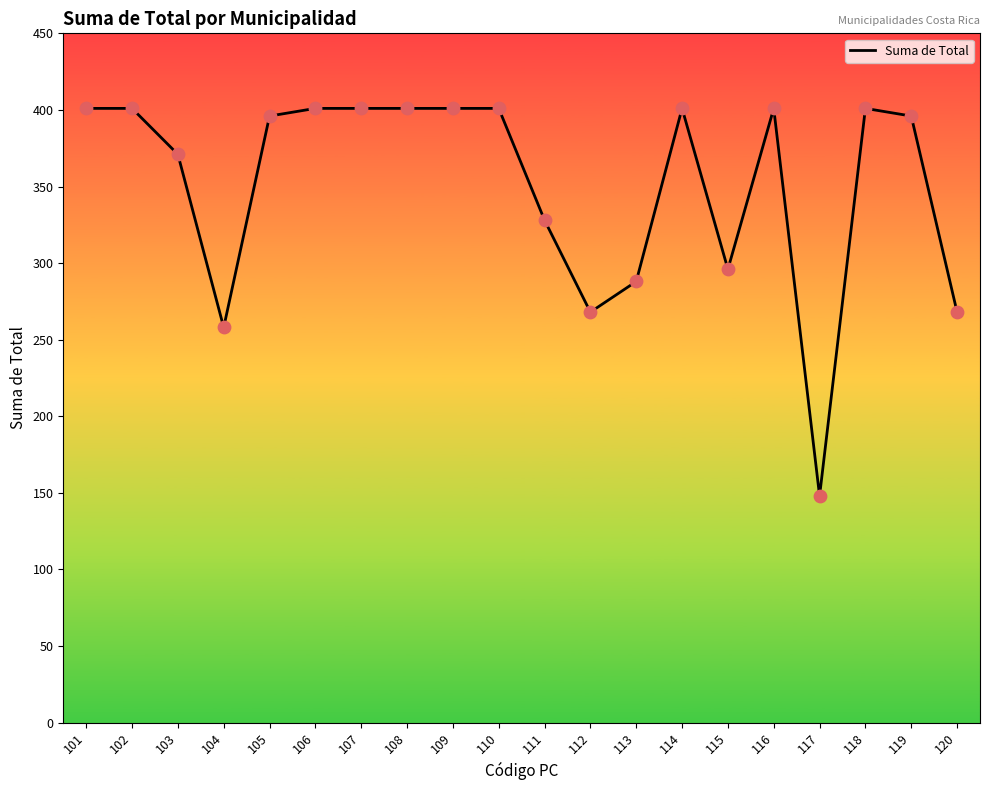

What is the change in value from 105 to 111?

-68